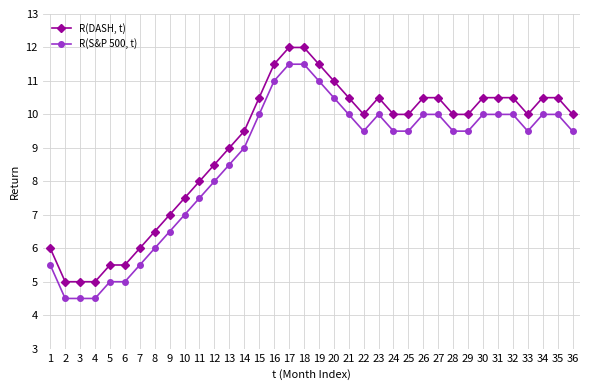

What is the total value across all series at 23?

20.5